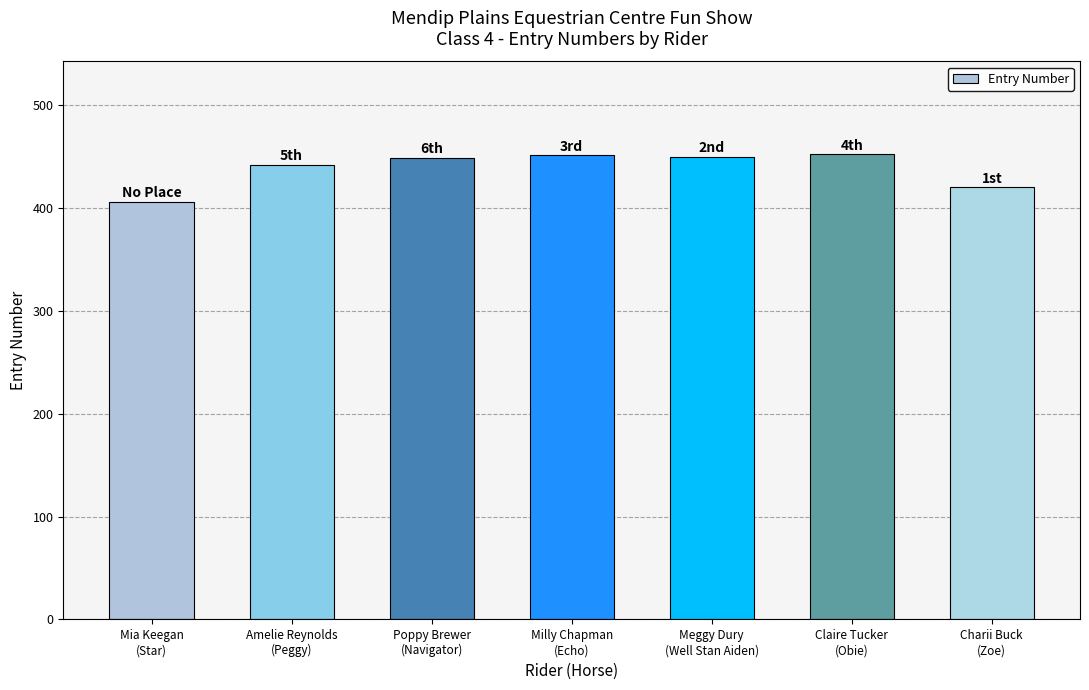

Are the bars horizontal?

No